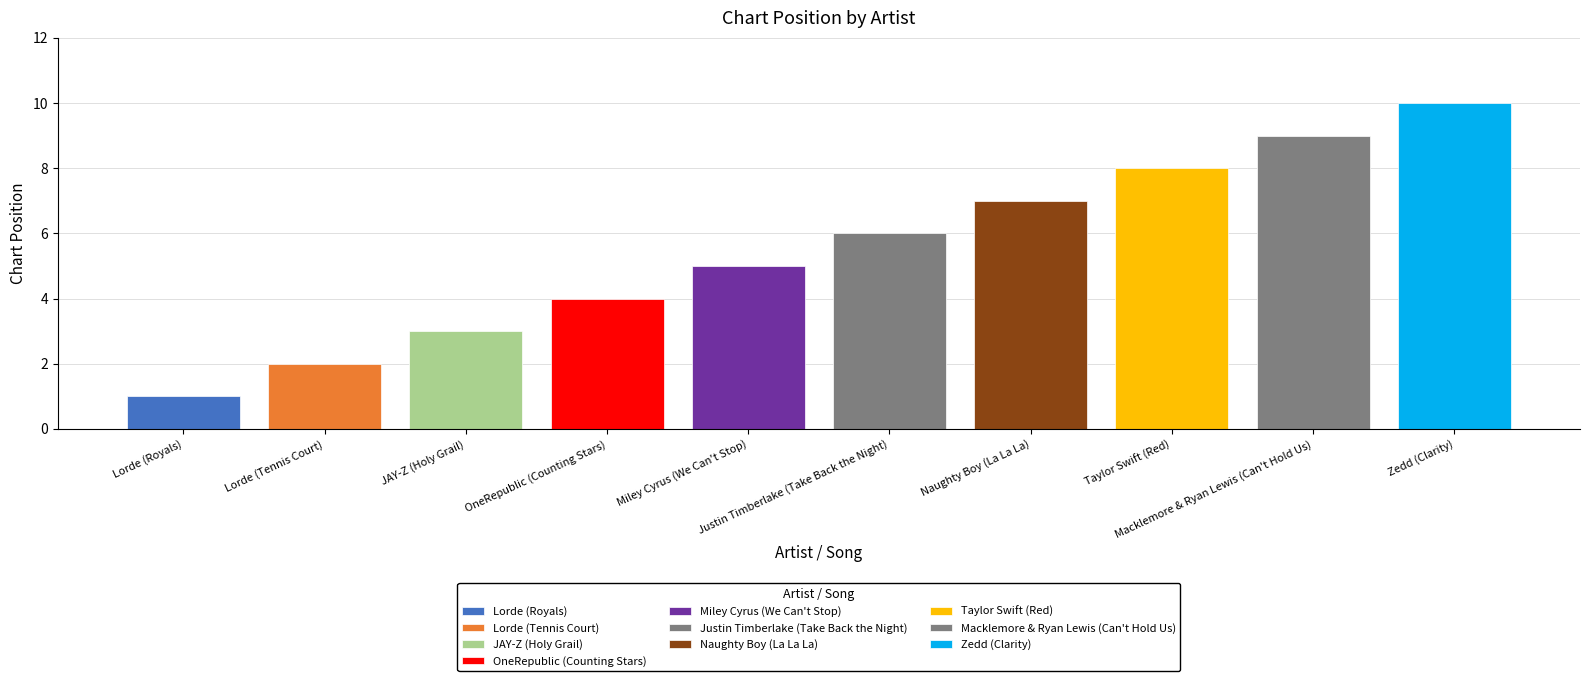

Count the values in the range 3 to 8.

6